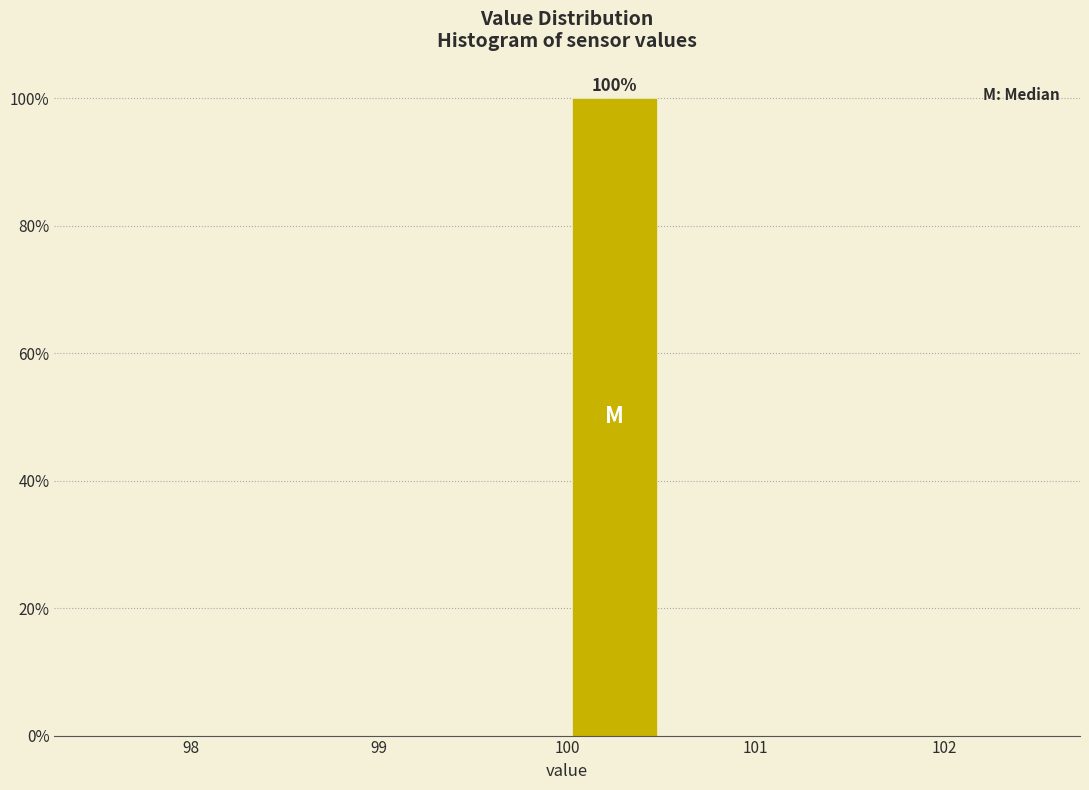

Over which range of the x-axis is the bar tallest?

100.0 to 100.5